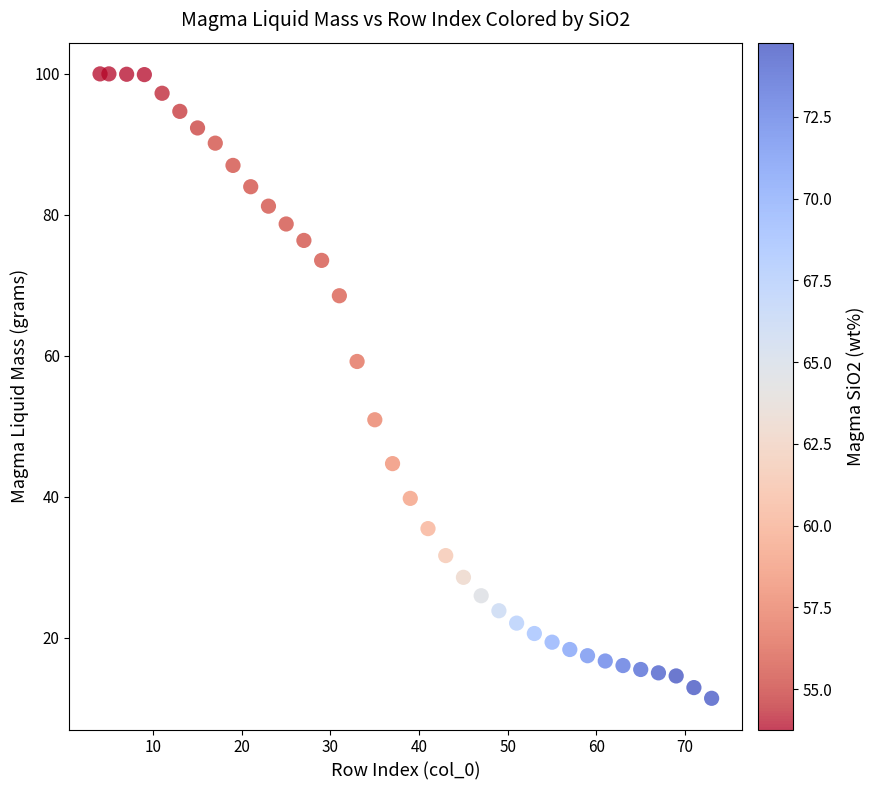

What is the range of Y values (max minus min)?

88.6